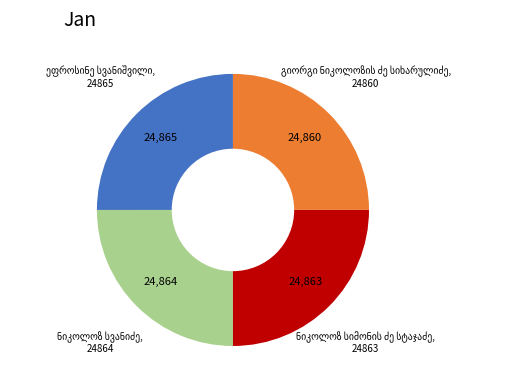

Does any single category account for the majority?

No